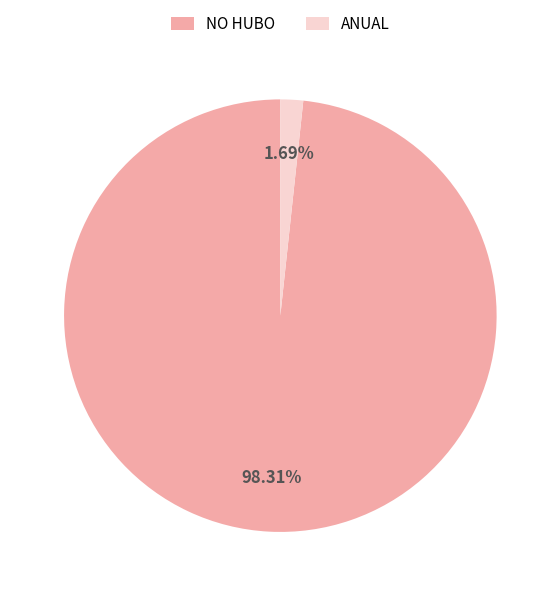

To the nearest percent, what percentage of the pie is ANUAL?

2%